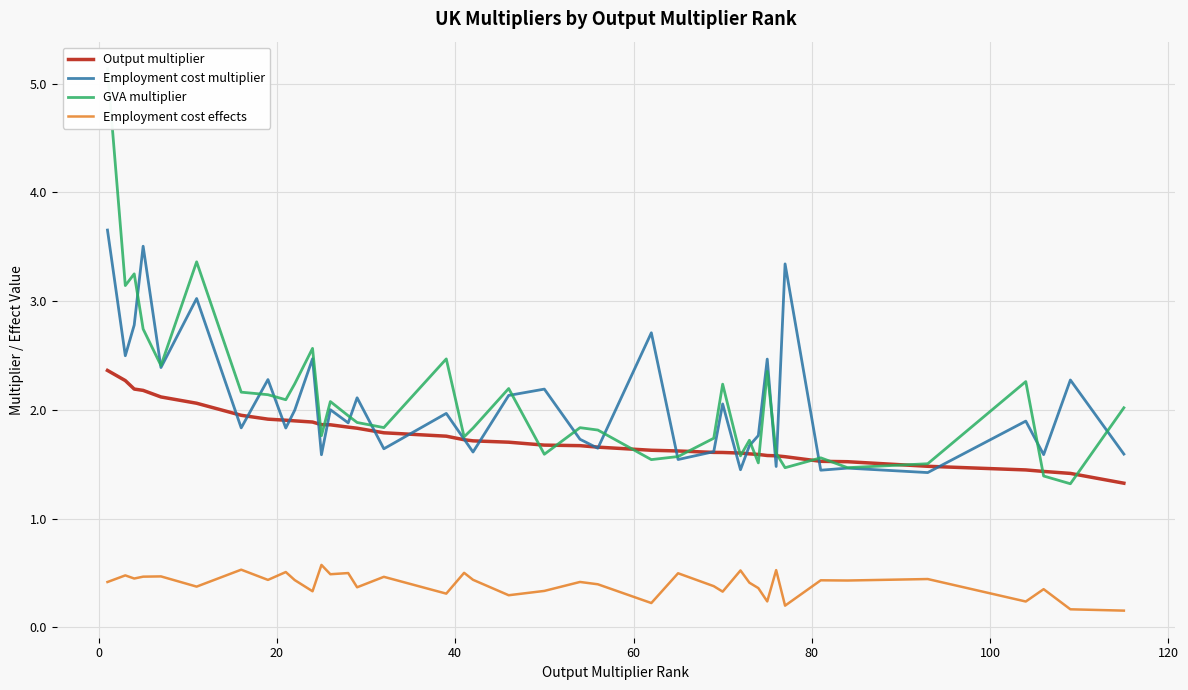

True or false: Employment cost multiplier and Employment cost effects intersect in this chart.

False